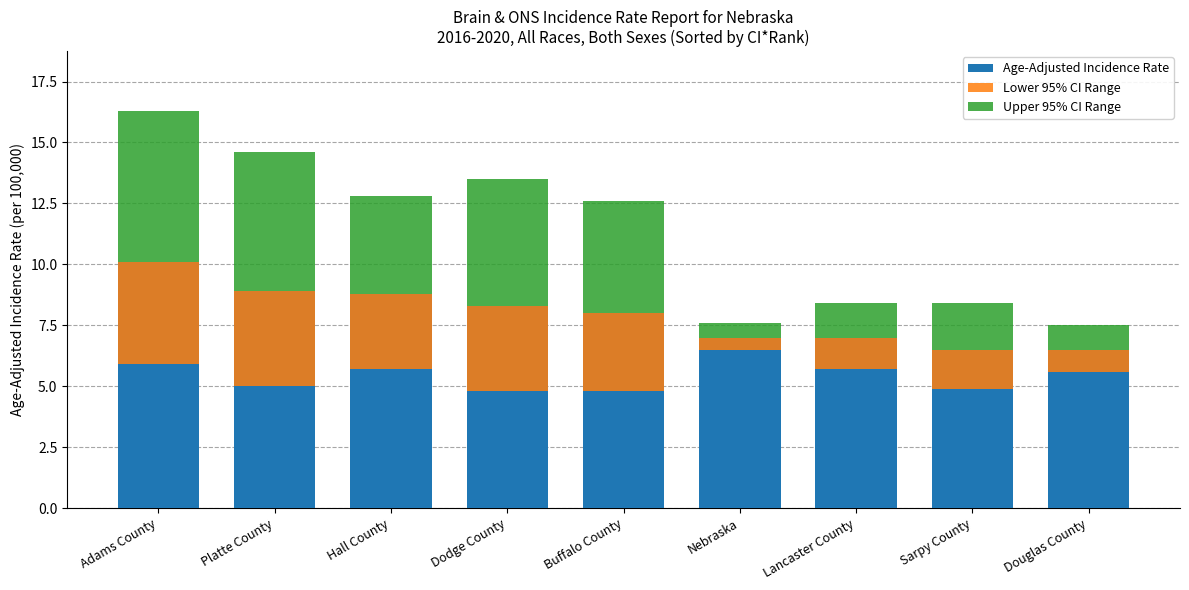

Rank the series by their average value, from highest to lowest.

Age-Adjusted Incidence Rate, Upper 95% CI Range, Lower 95% CI Range